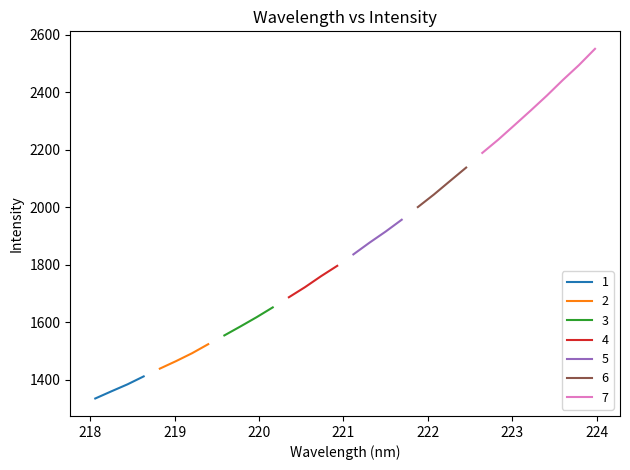

Which has a higher value, 222.4538 or 223.7895?

223.7895